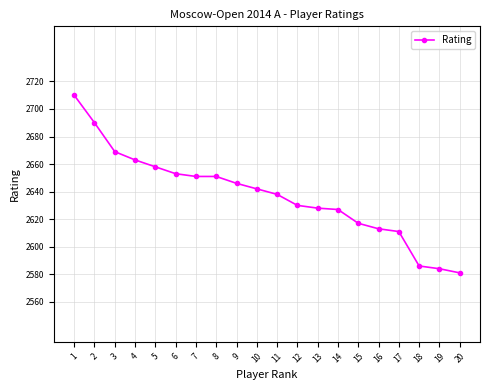

The value at 1 is 4462. True or false?

False